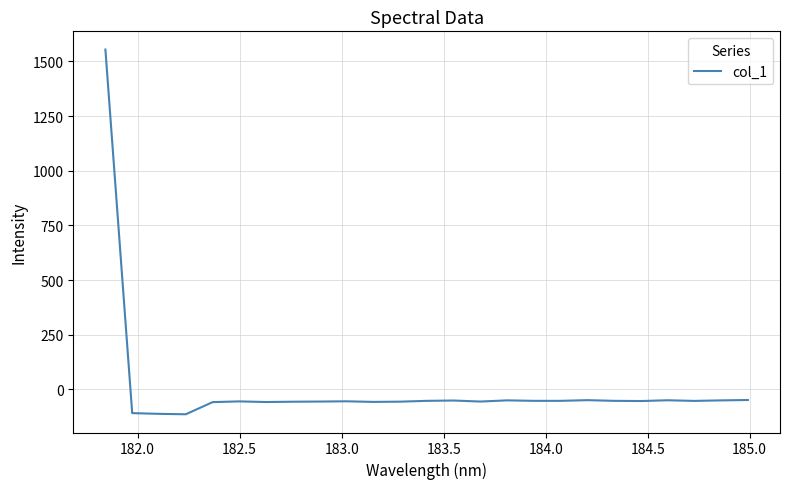

What is the smallest value displayed?

-113.4